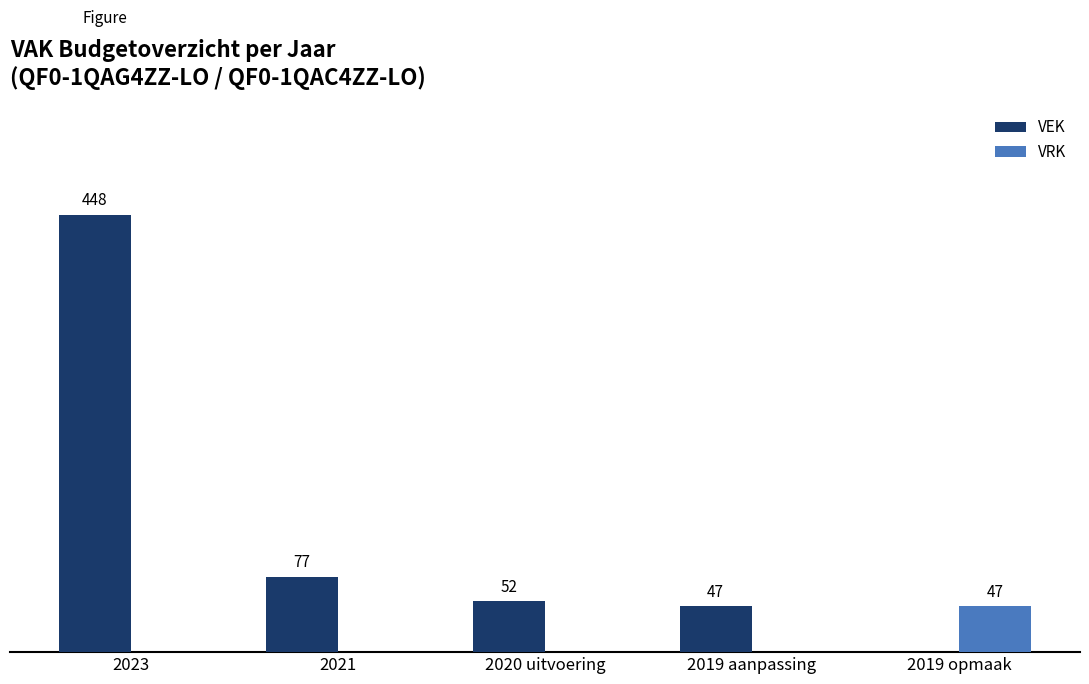

Between 2023 and 2019 aanpassing, which series saw the biggest shift?

VEK